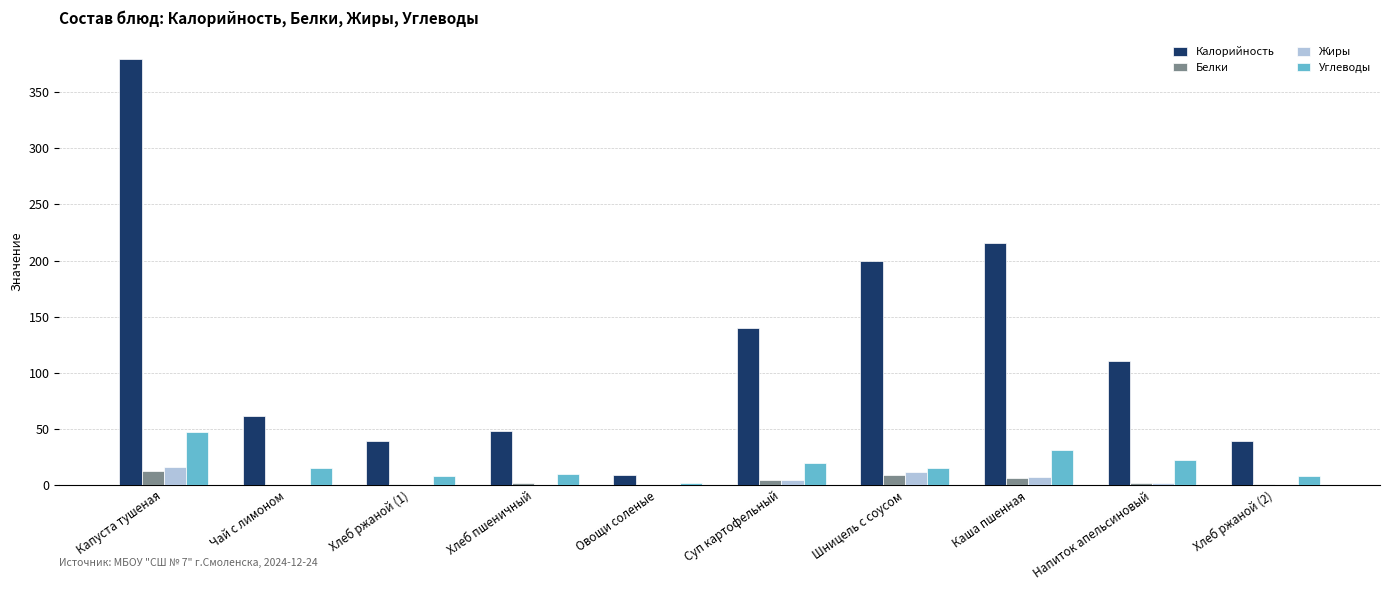

How many groups of bars are there?

10